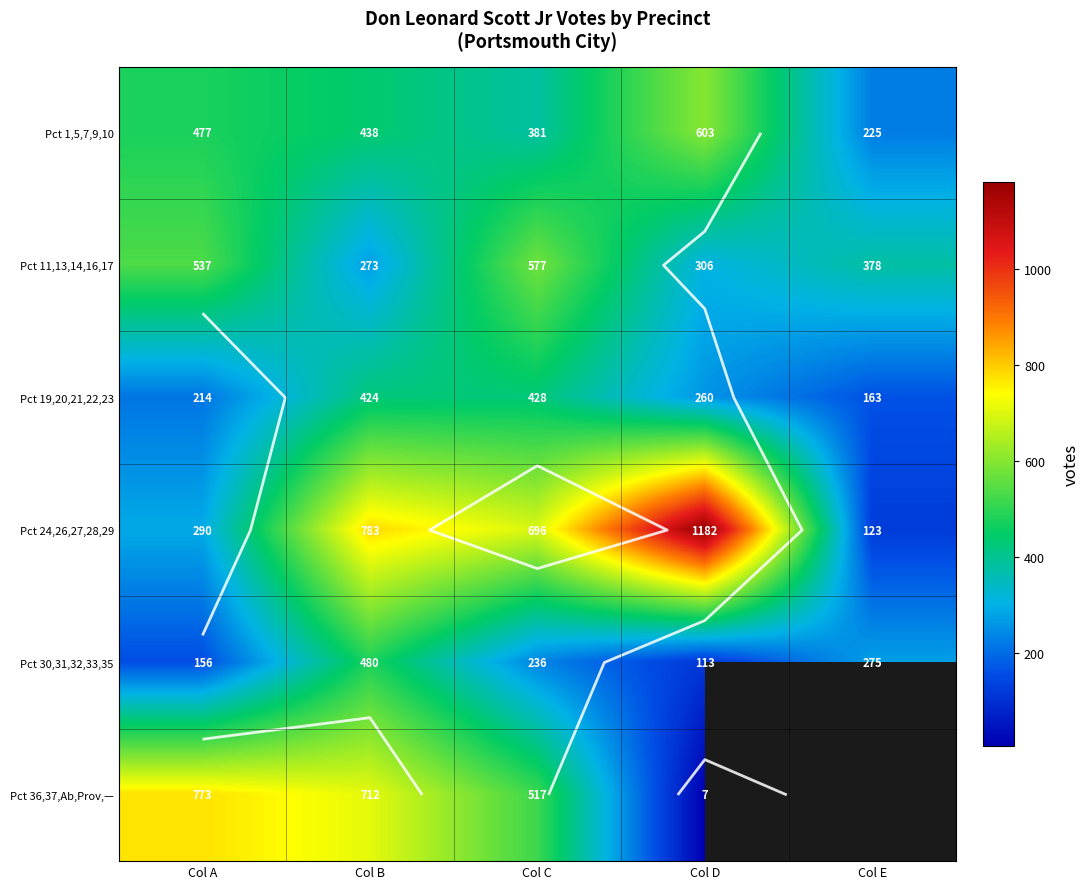

The value of Pct 24,26,27,28,29 at Col E is 171.1. True or false?

False